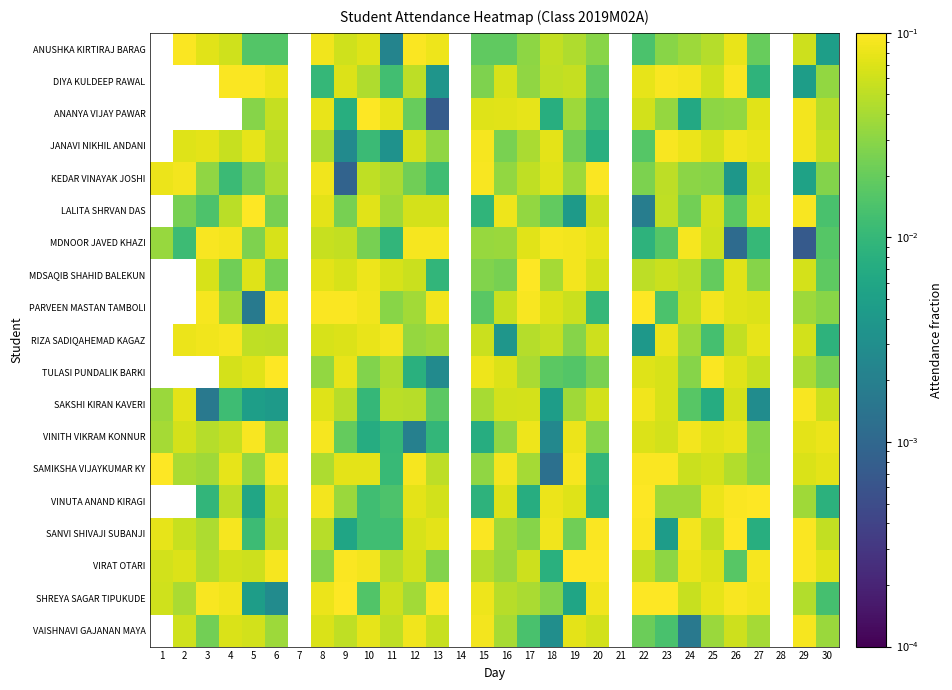

Read the MDNOOR JAVED KHAZI value at 3.

0.1